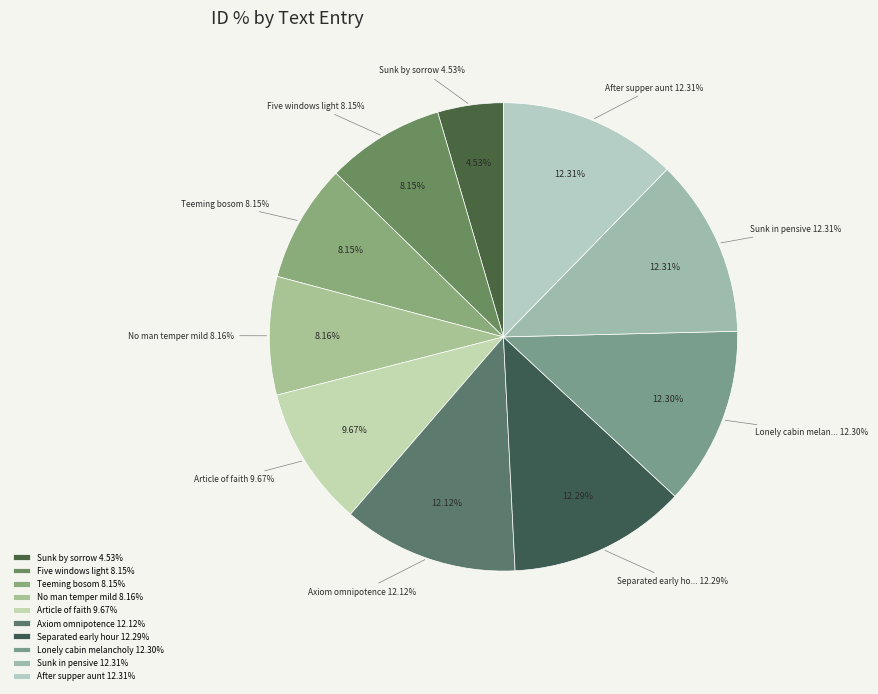

The Separated early hour slice represents 23% of the pie. True or false?

False